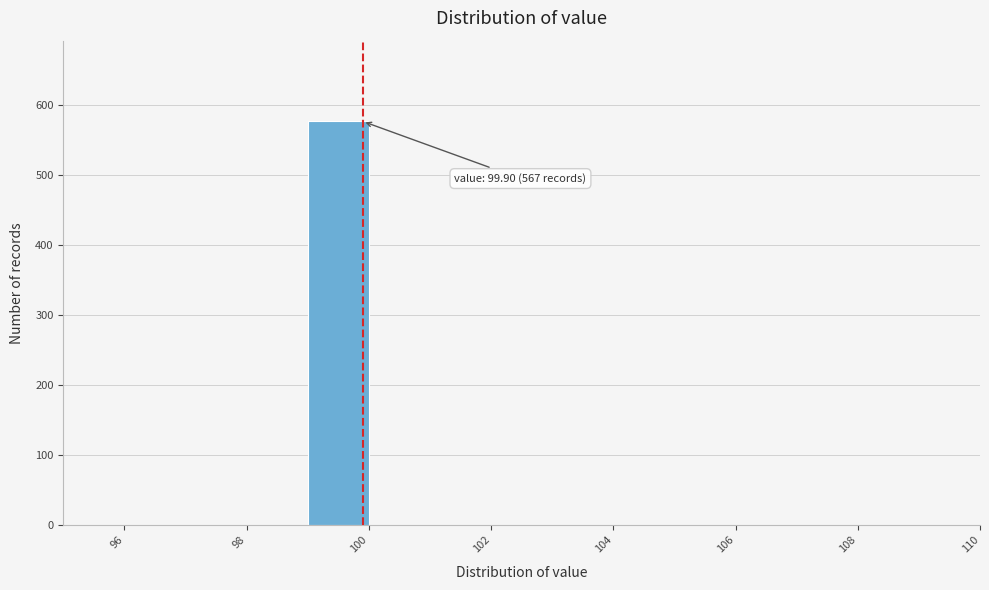

Which range on the x-axis has the tallest bar?

99 to 100